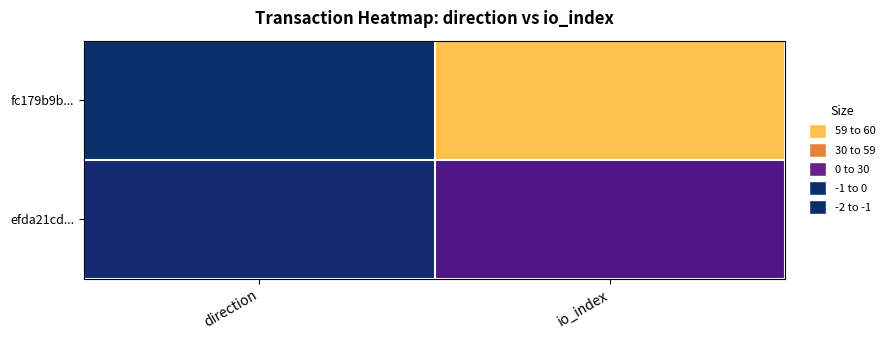

Which category has the lowest value across all series?

direction